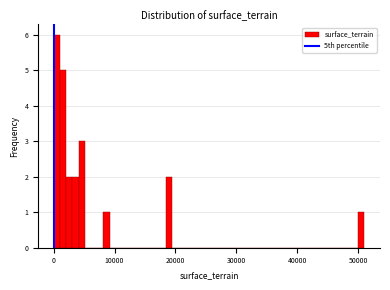

Around what value on the x-axis is the tallest bar? Give the approximate position of its centre, as read against the axis.

1000